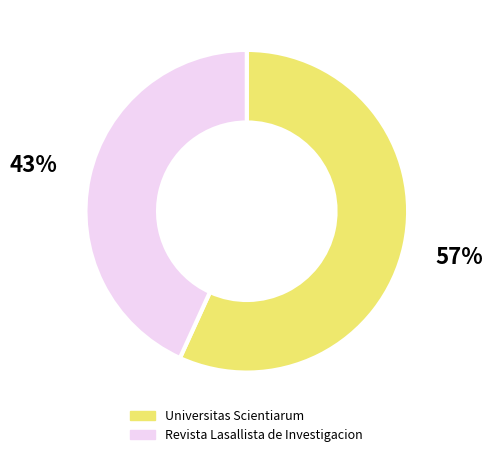

Between Revista Lasallista de Investigacion and Universitas Scientiarum, which is larger?

Universitas Scientiarum